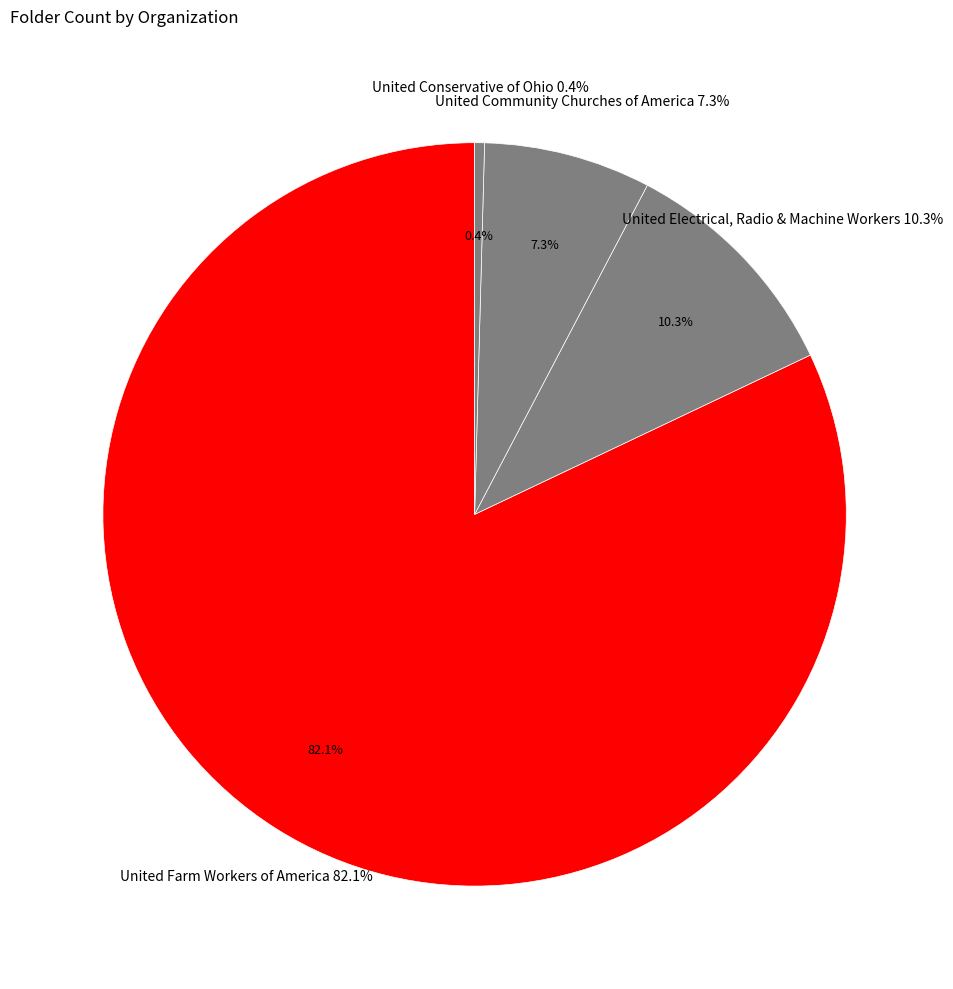

What percentage do United Conservative of Ohio and United Community Churches of America together represent?

7.7%